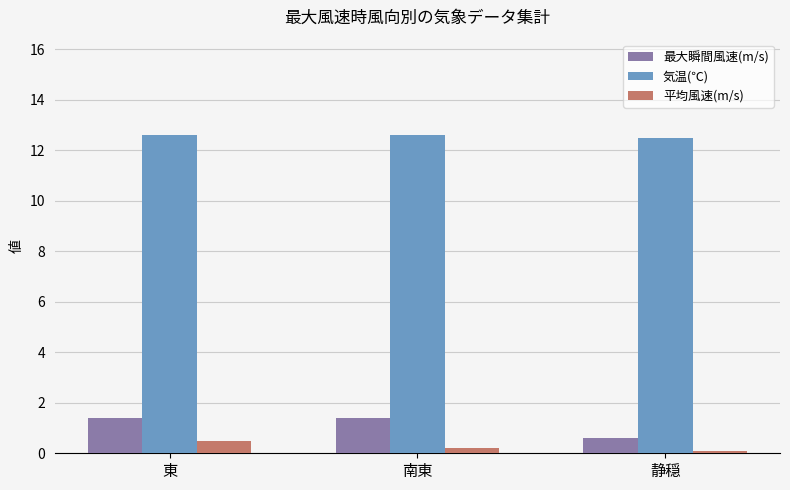

The 最大瞬間風速(m/s) series shows 0.6 at 静穏. True or false?

True